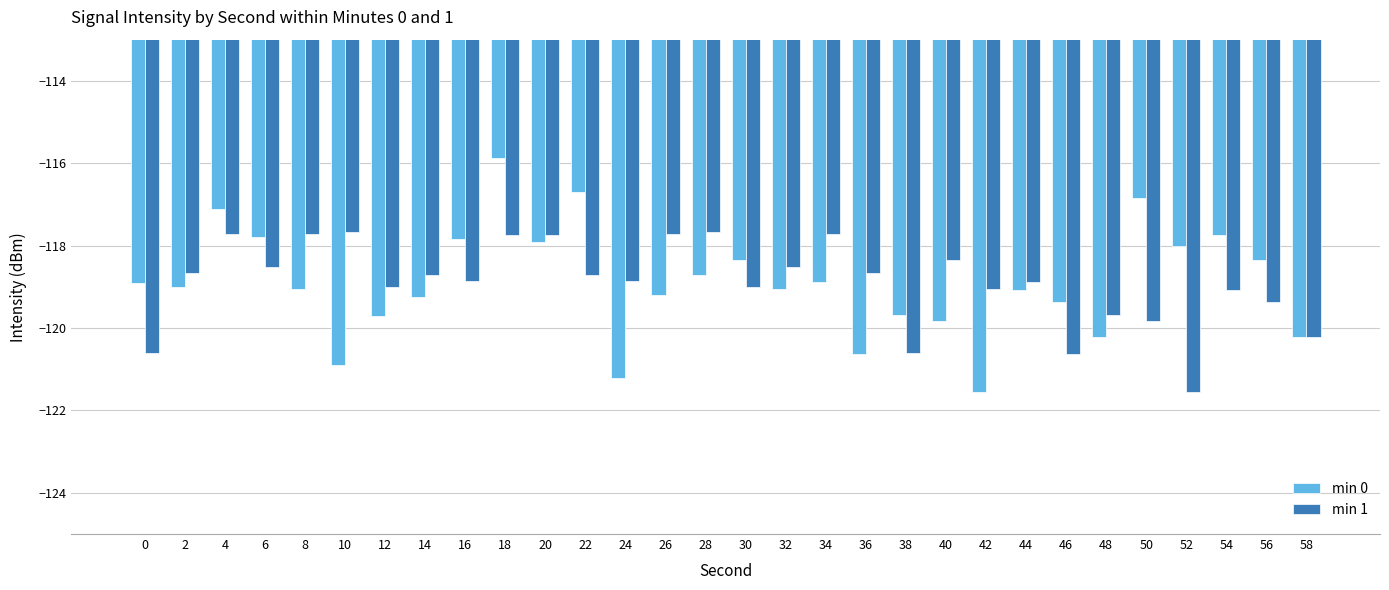

What is the total value across all series at 42?

-240.6